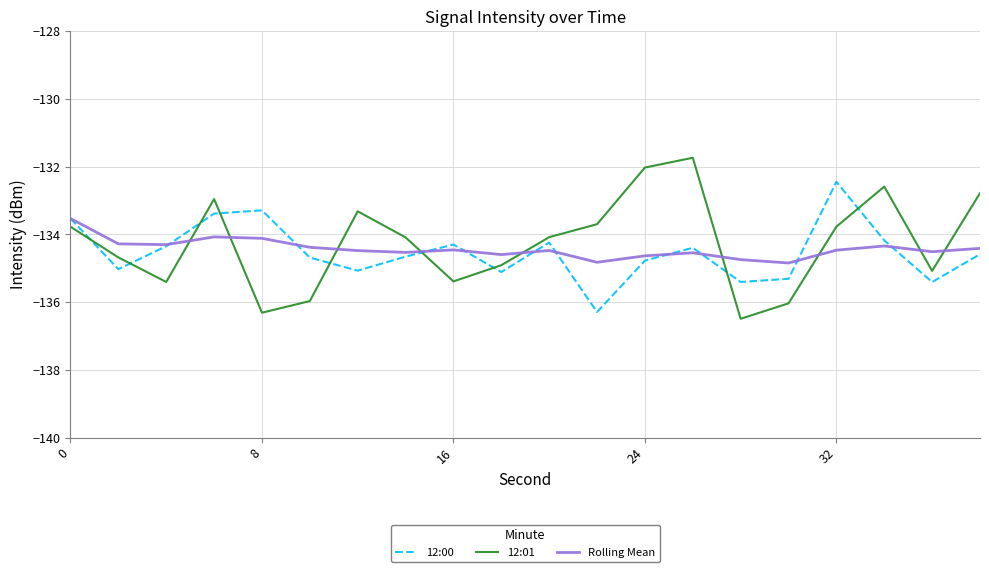

After their last crossing, which series has the higher values: 12:00 or 12:01?

12:01